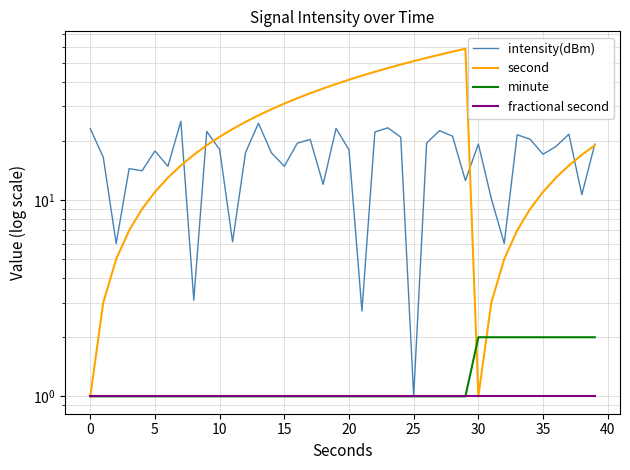

What is the difference between the intensity(dBm) values at 11 and 22?

16.1